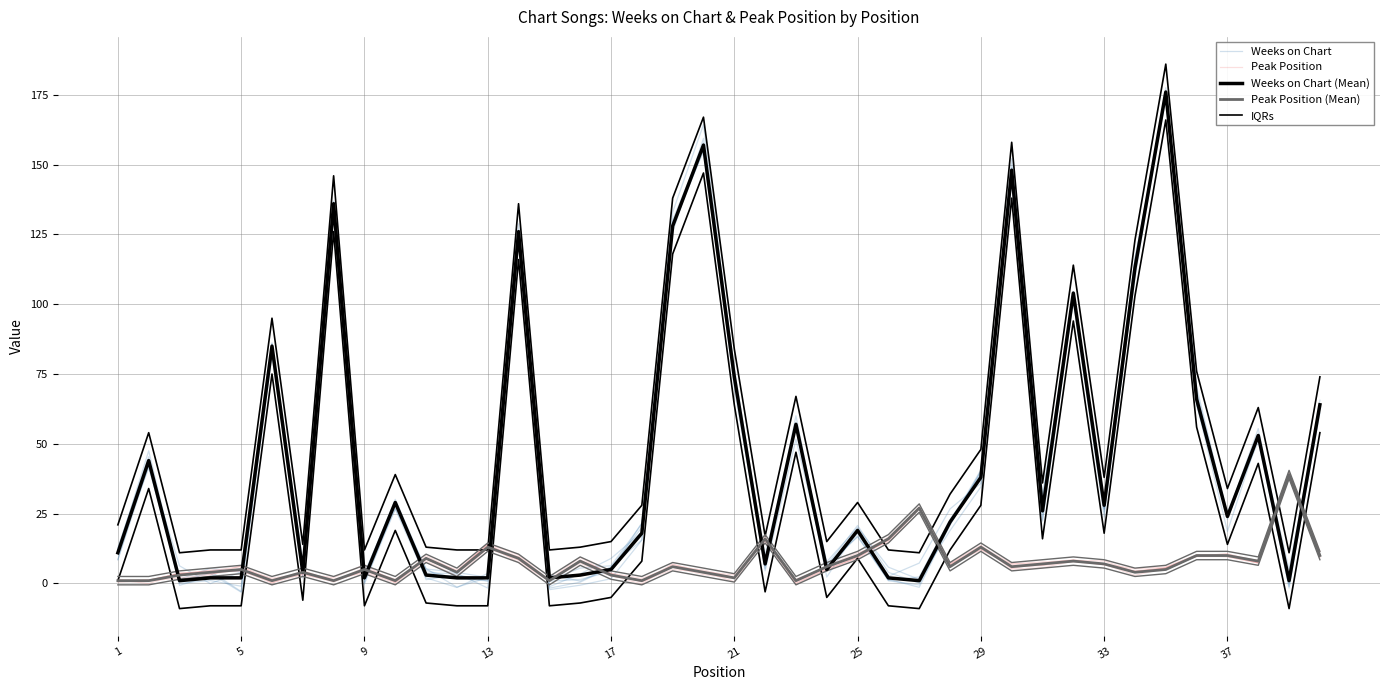

What is the difference between the maximum and minimum values in the Weeks on Chart series?

180.4